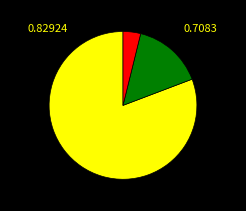

Is there any slice that represents more than half of the pie?

Yes